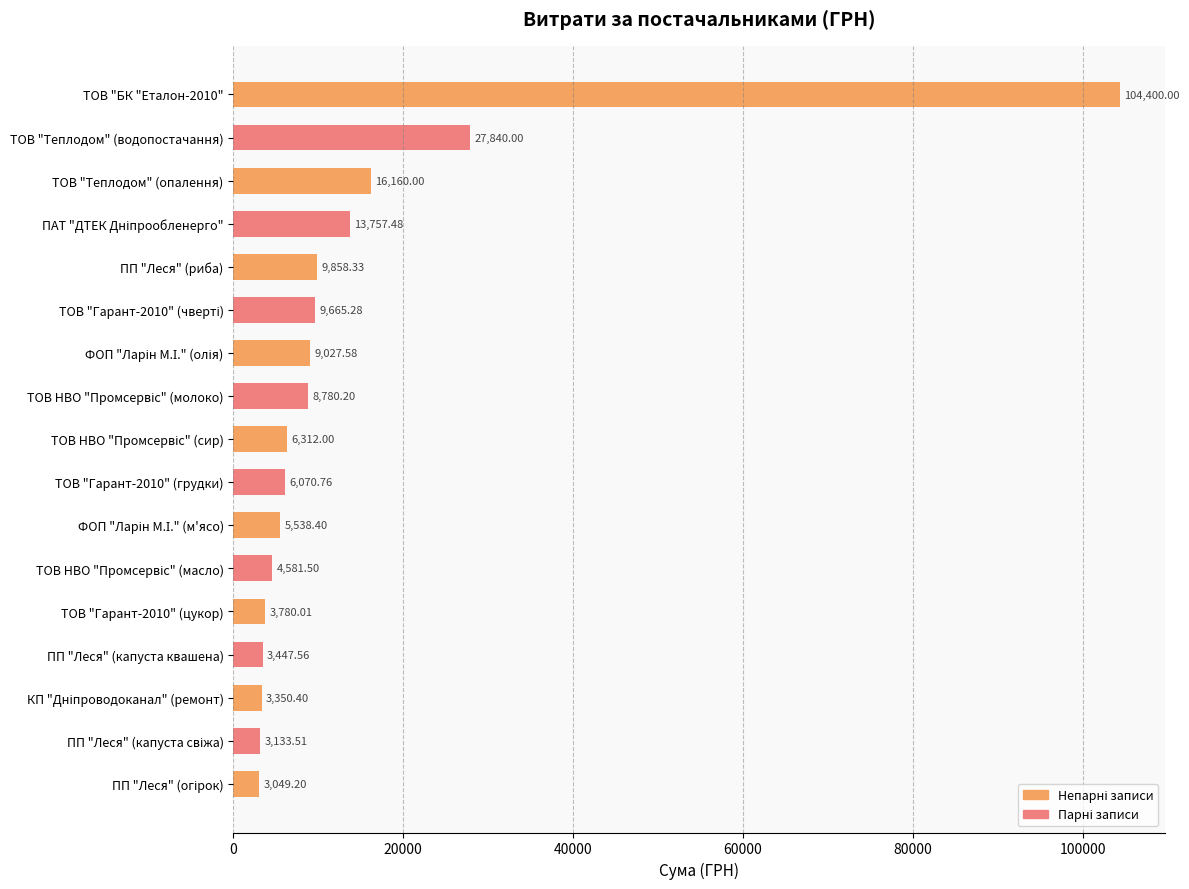

What is the label of the 5th bar from the top?

ПП "Леся" (риба)